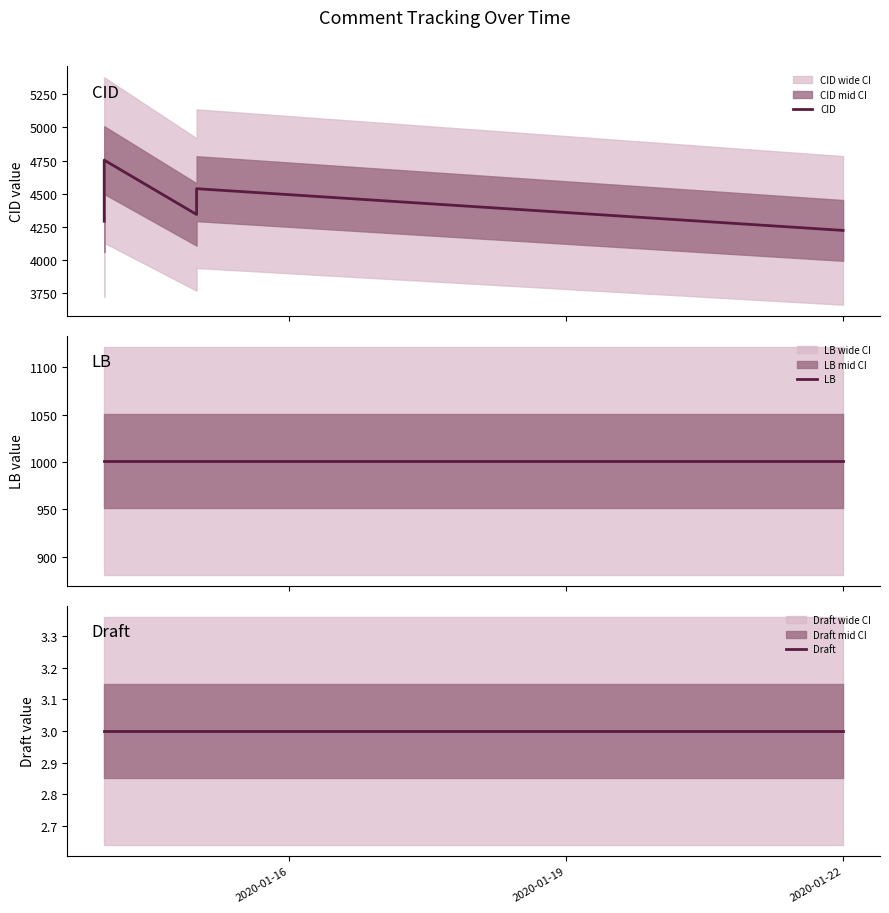

What is the maximum value for LB?

1001